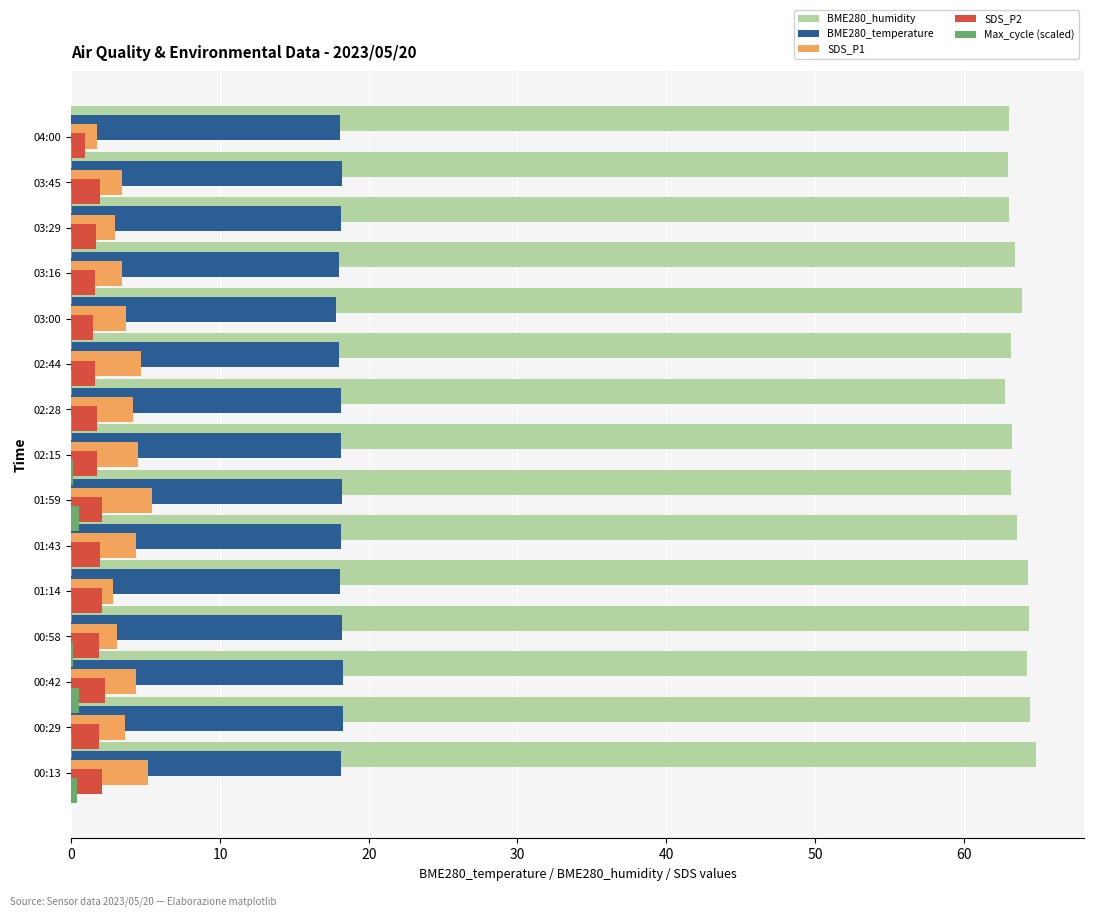

The BME280_temperature series shows 31.5 at 9. True or false?

False